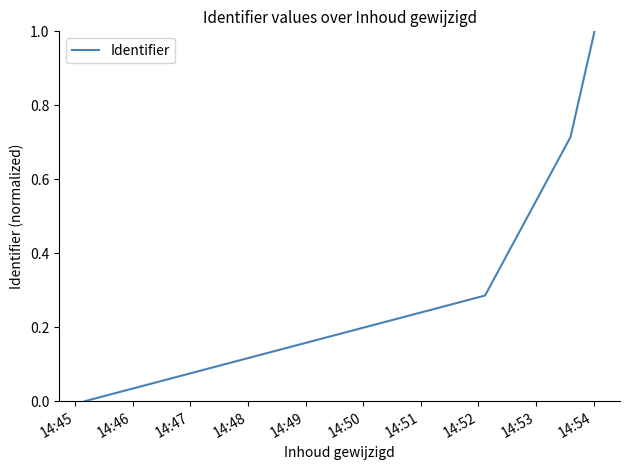

How many positive values are there?

3